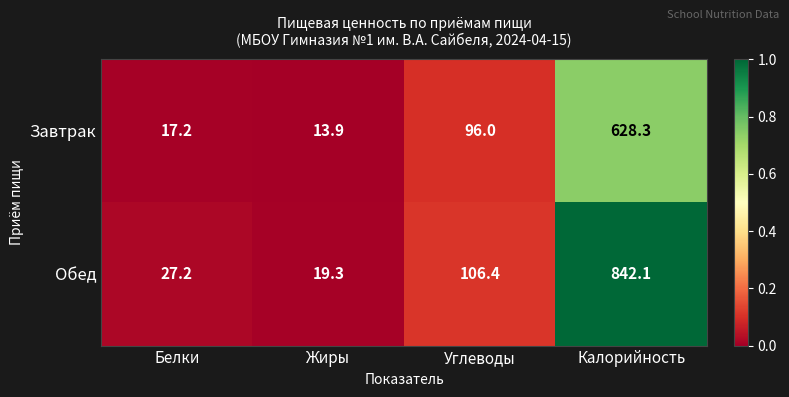

Is it true that Завтрак equals 628.3 at Калорийность?

True